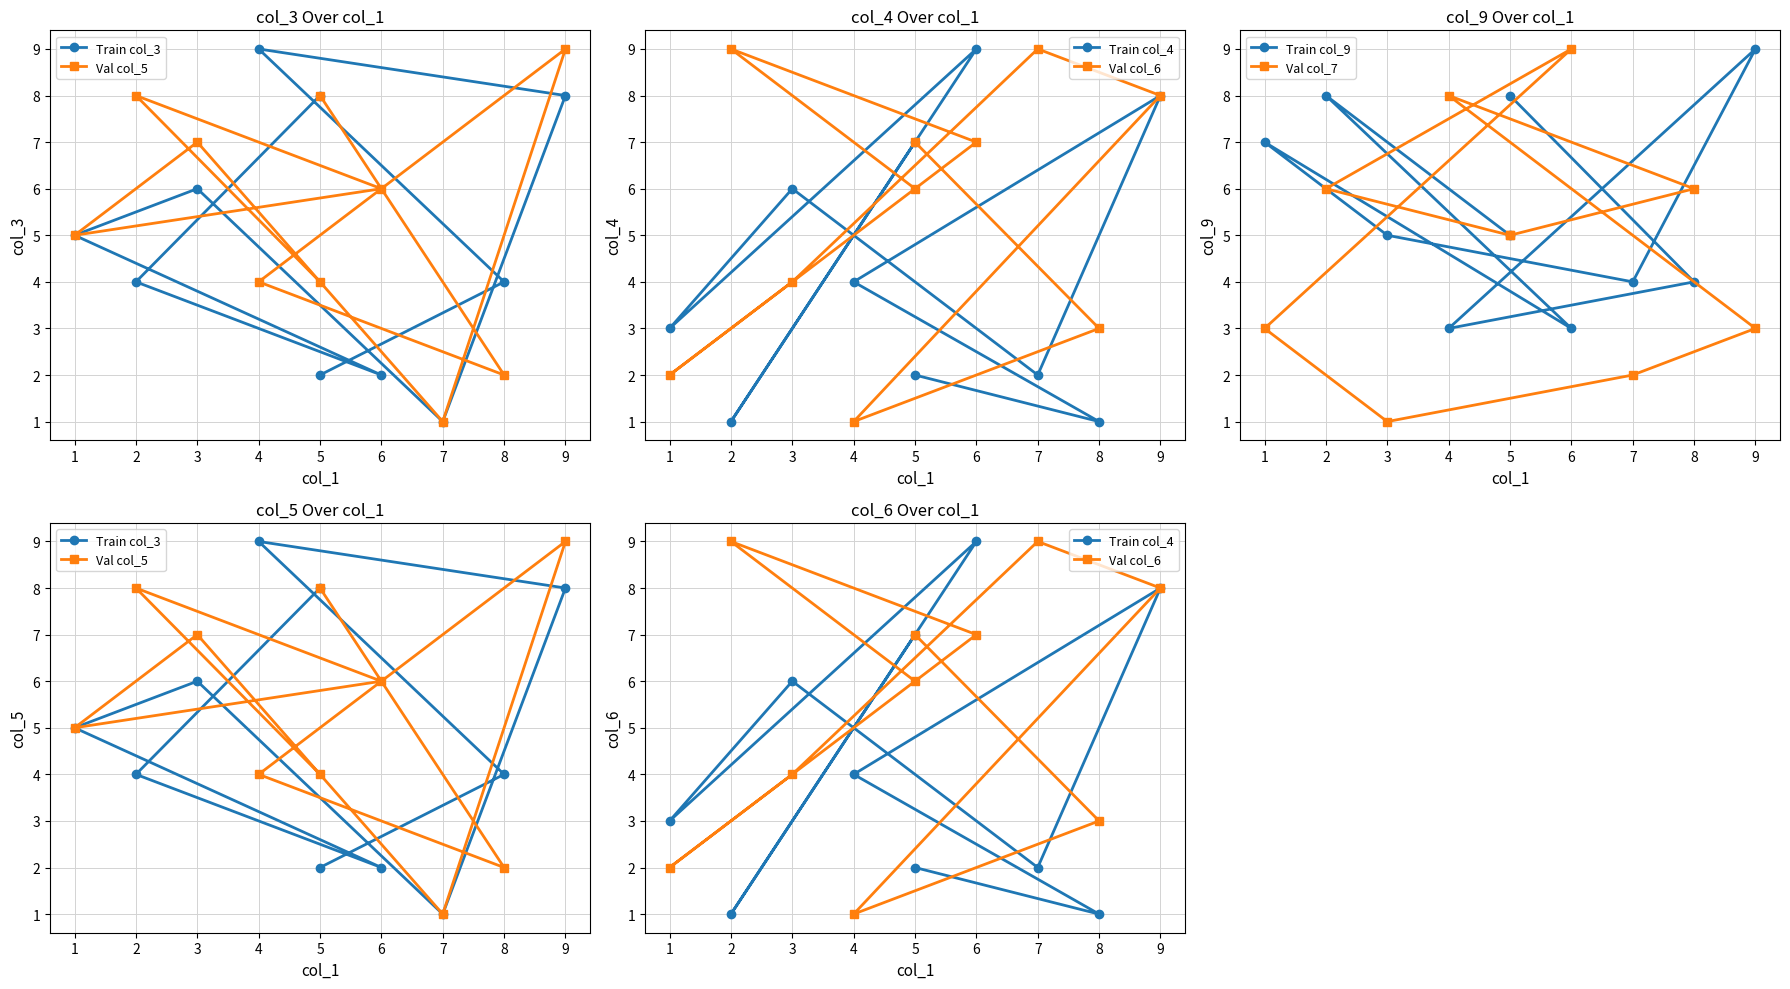

Does the chart display data point markers on the line(s)?

Yes